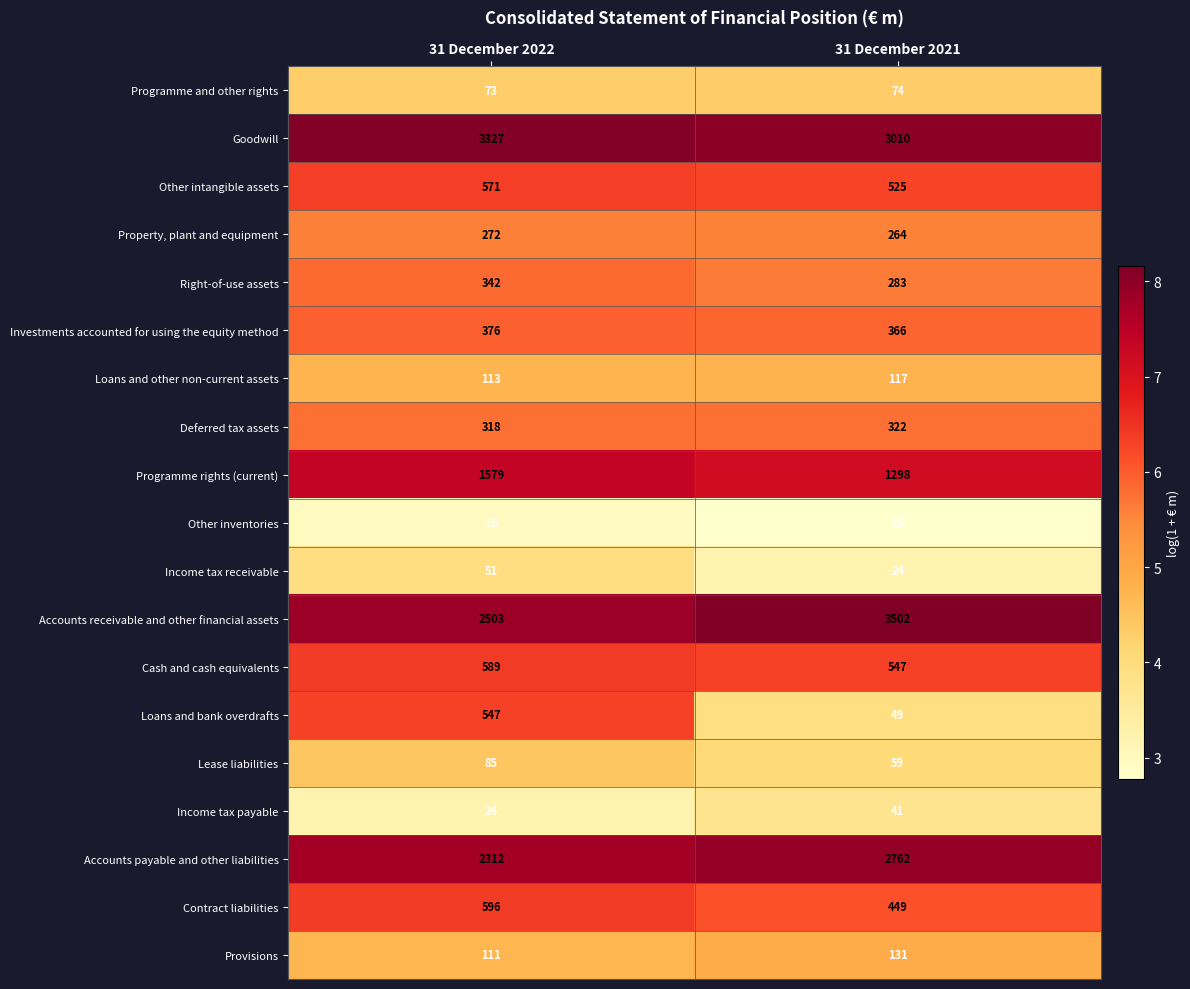

Which category has the highest value across all series?

31 December 2021